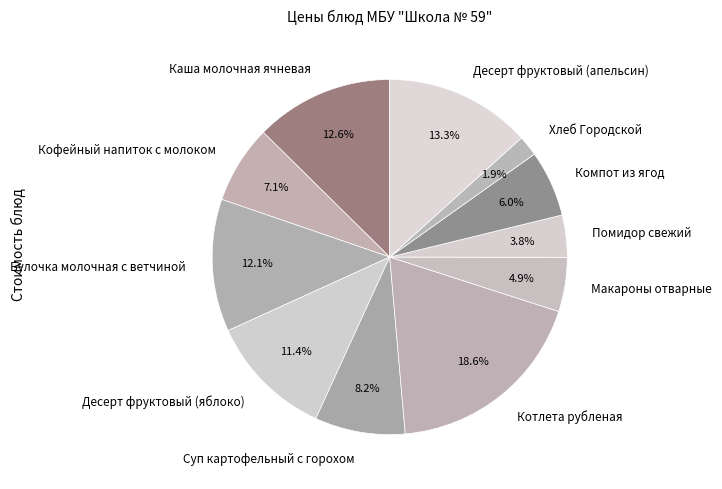

Is there a majority slice in this chart?

No